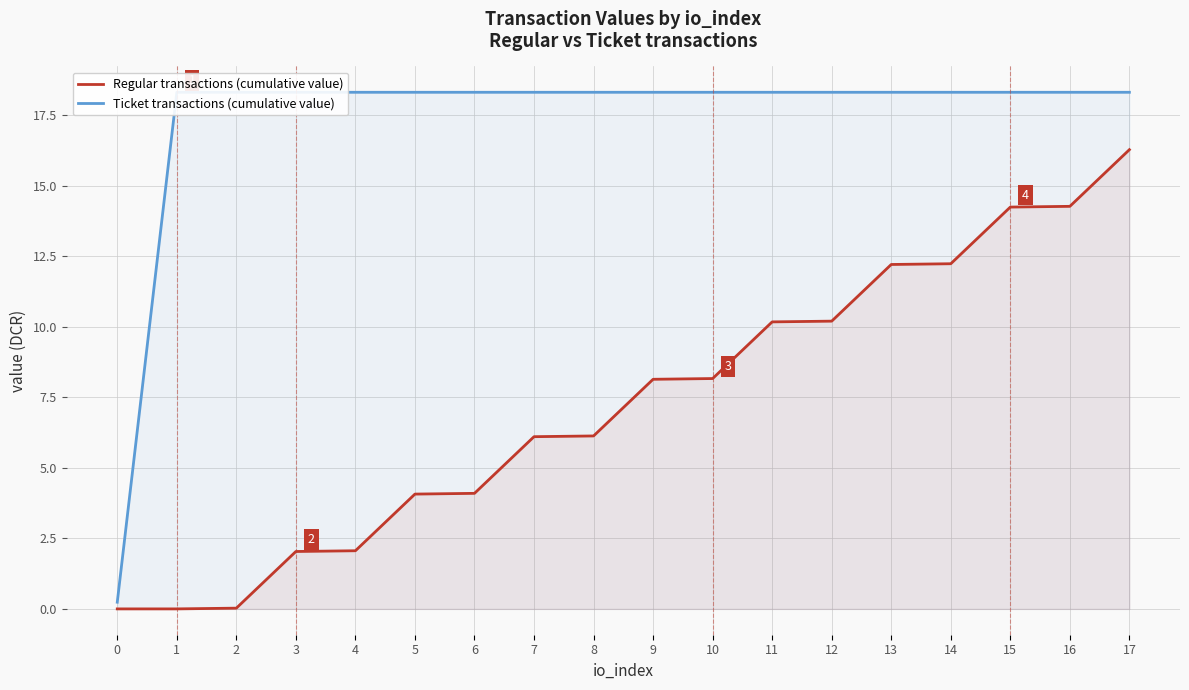

Count the number of data series in this chart.

2